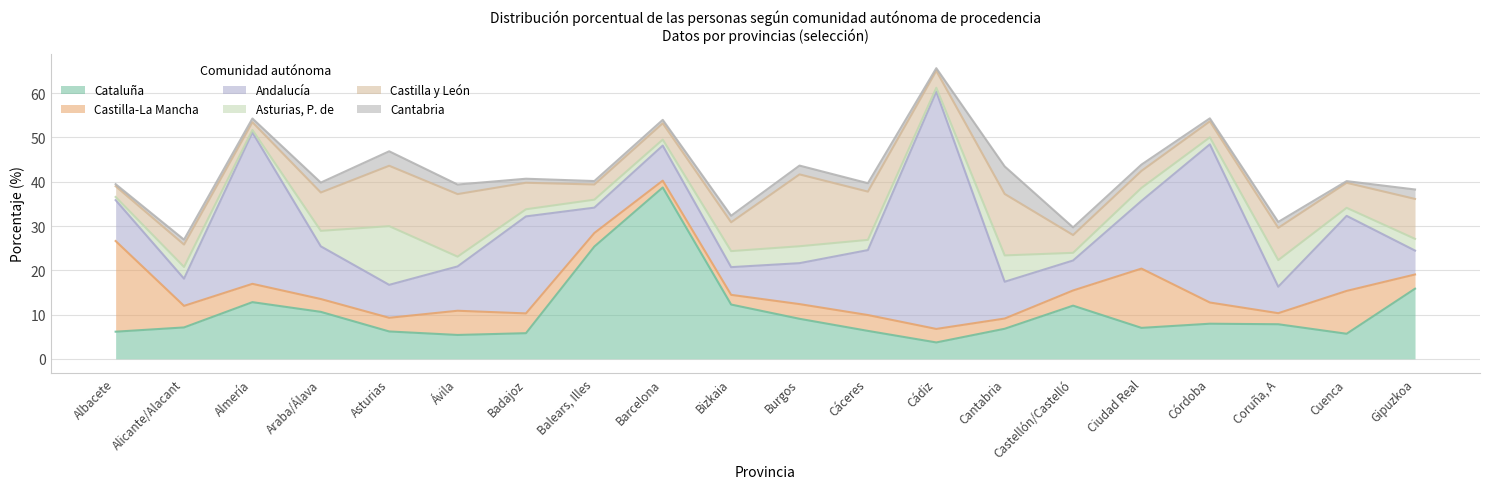

Which category has the highest value in the Cantabria series?

Cantabria